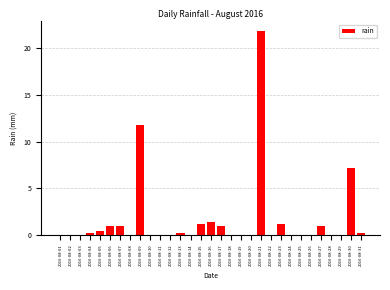

Which label corresponds to the largest value in the chart?

2016-08-21